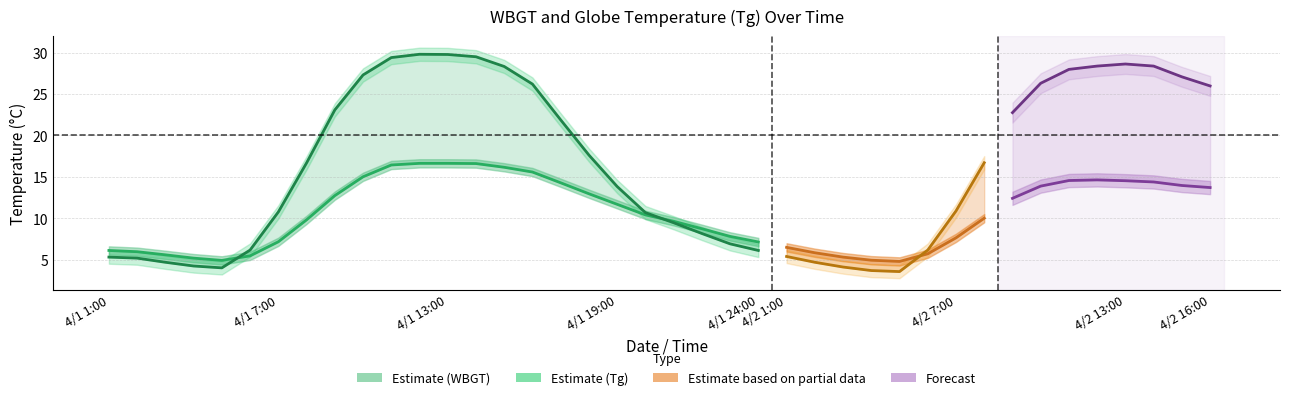

What is the sum of the WBGT values at 4/2 9:00 and 4/1 20:00?

24.6